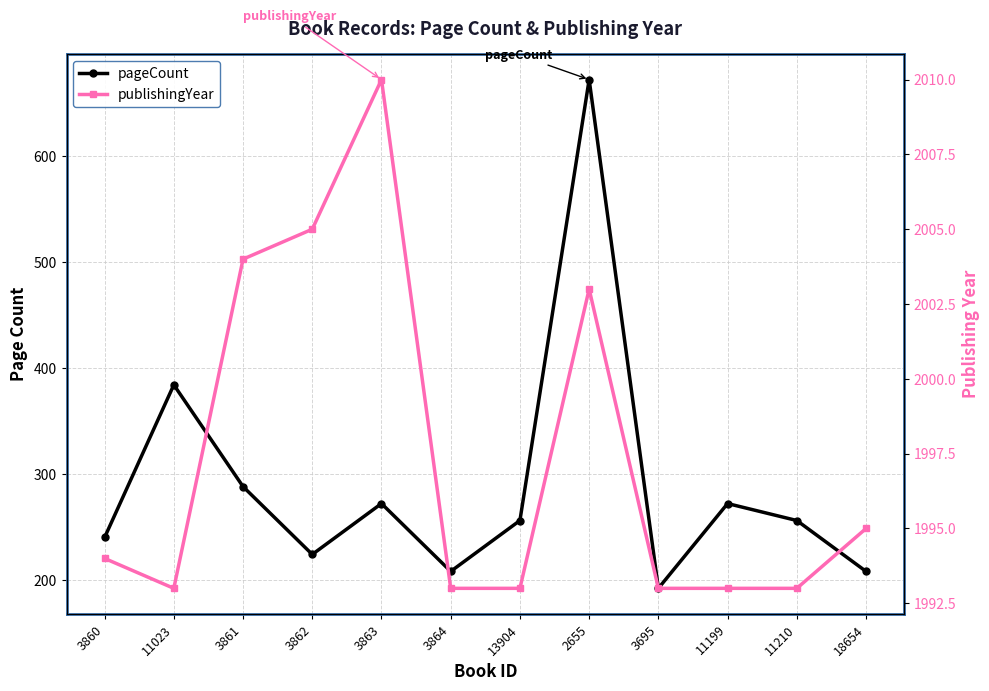

What is the highest value of the publishingYear series?

2010